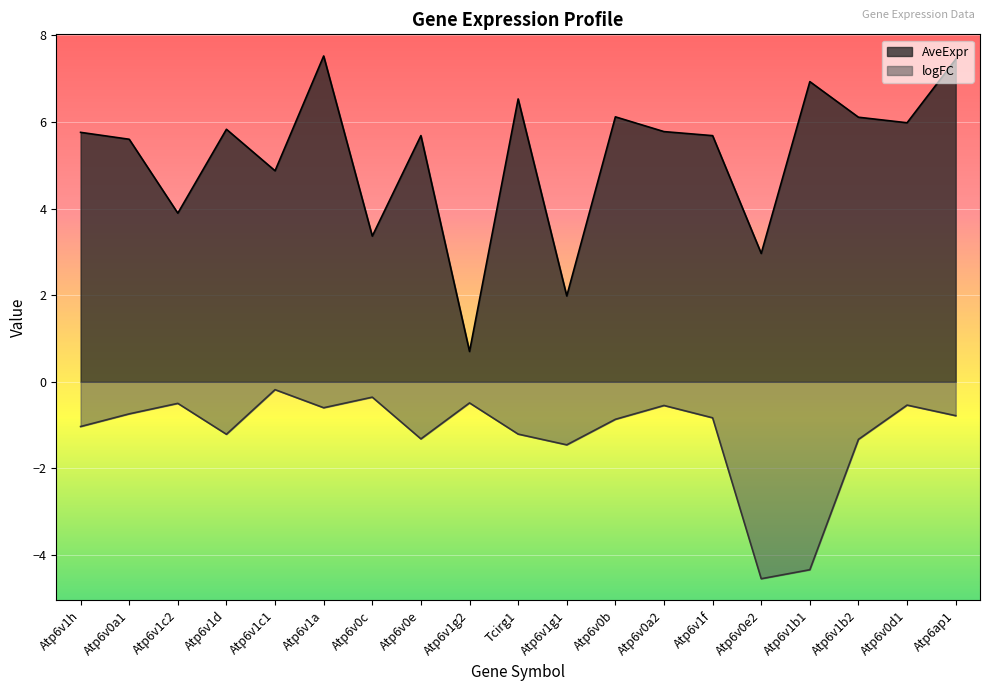

What is the average value of the AveExpr series?

5.2